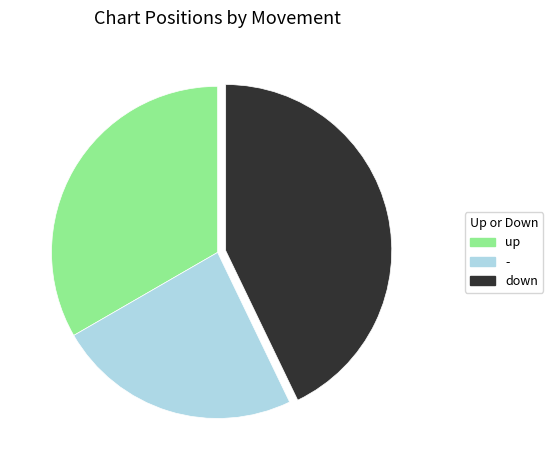

Does any single category account for the majority?

No